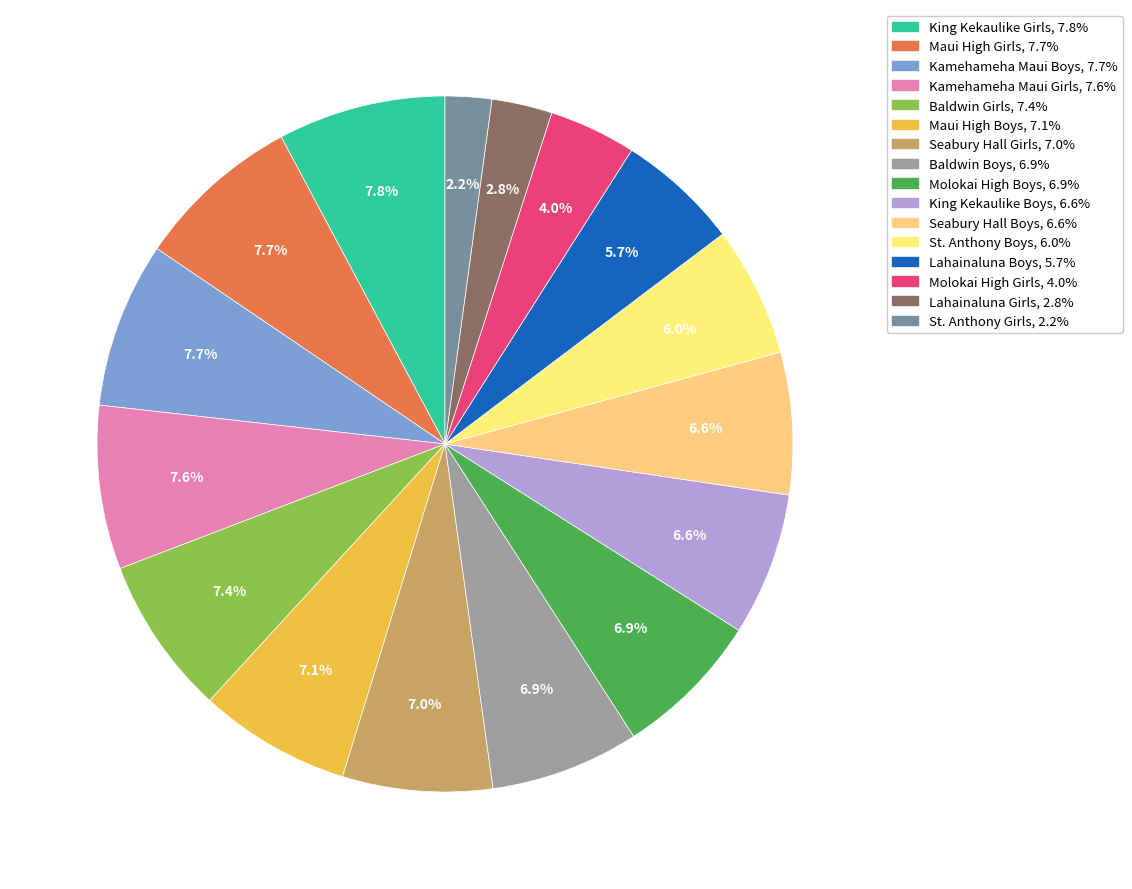

To the nearest percent, what is the combined percentage of Kamehameha Maui Boys and Molokai High Girls?

12%